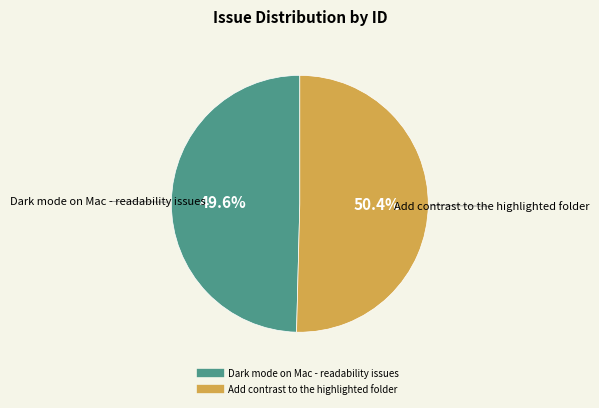

Which category has the biggest portion of the pie?

Add contrast to the highlighted folder